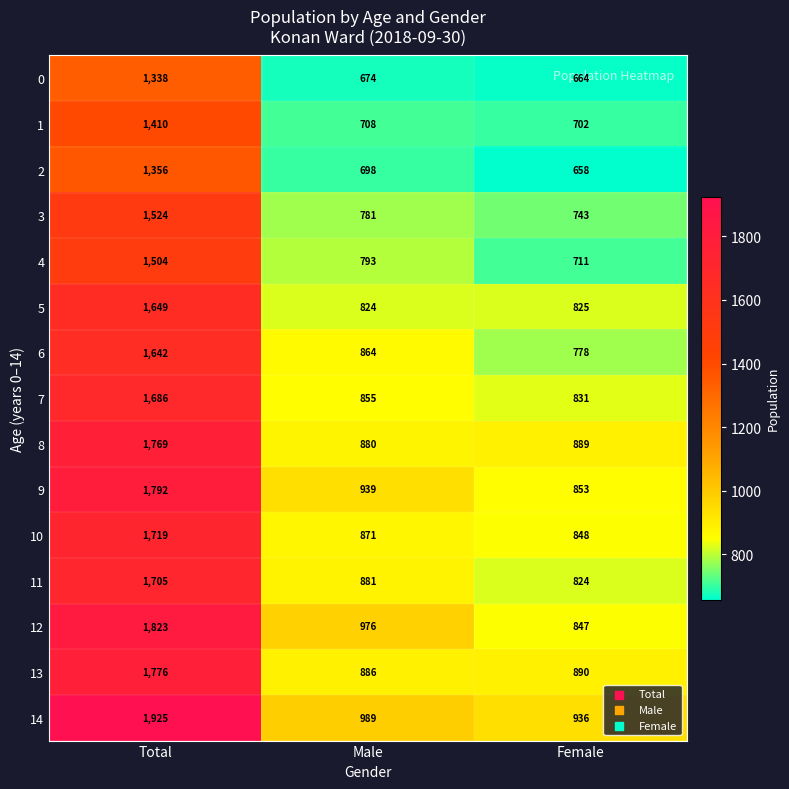

Which series changed the most between Total and Female?

14